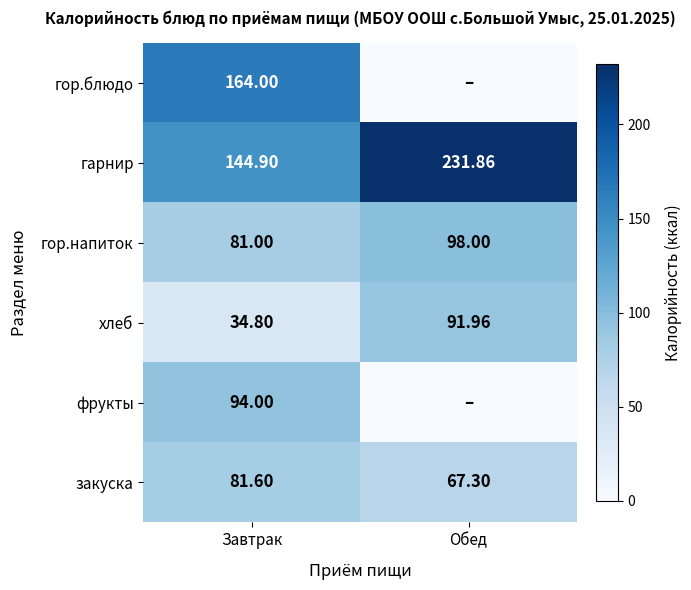

List the labels in order of гарнир value, largest first.

Обед, Завтрак